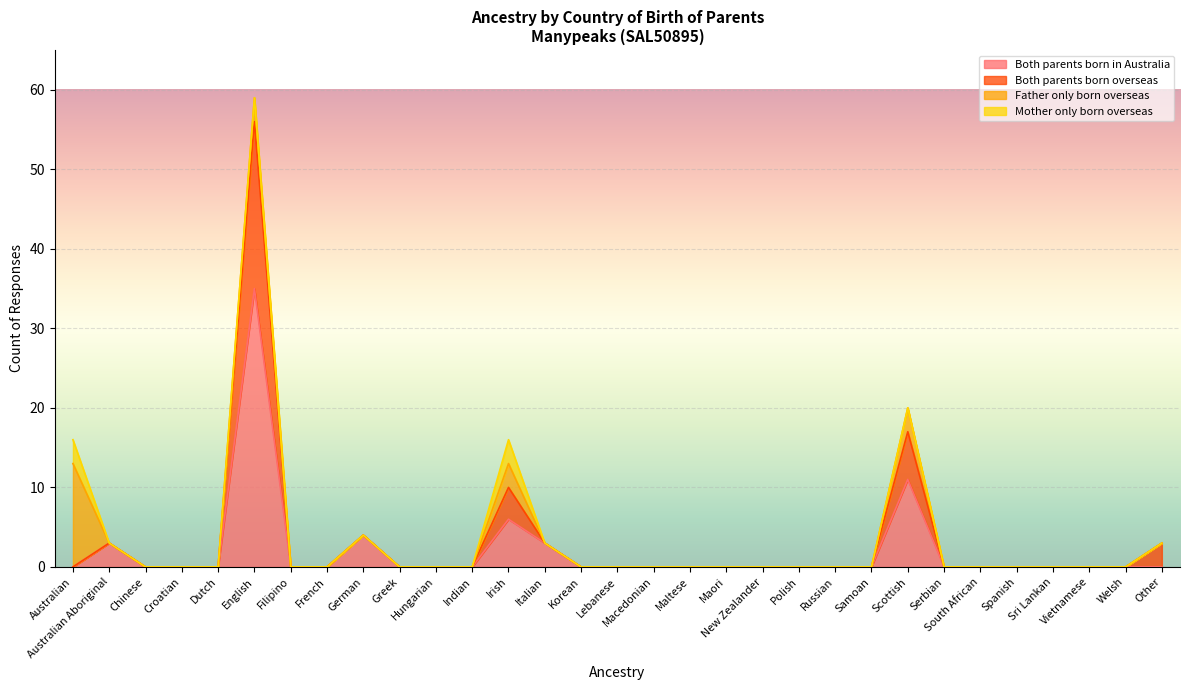

How many lines are shown in the chart?

4